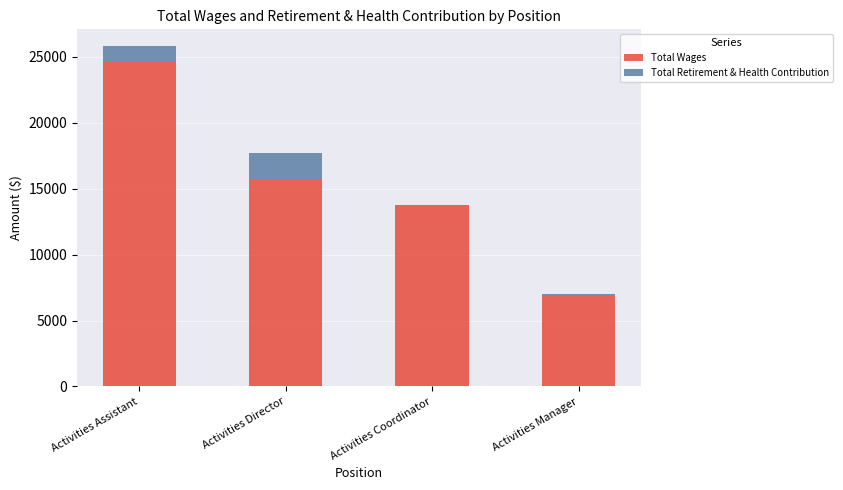

The value of Total Wages at Activities Manager is 2572. True or false?

False